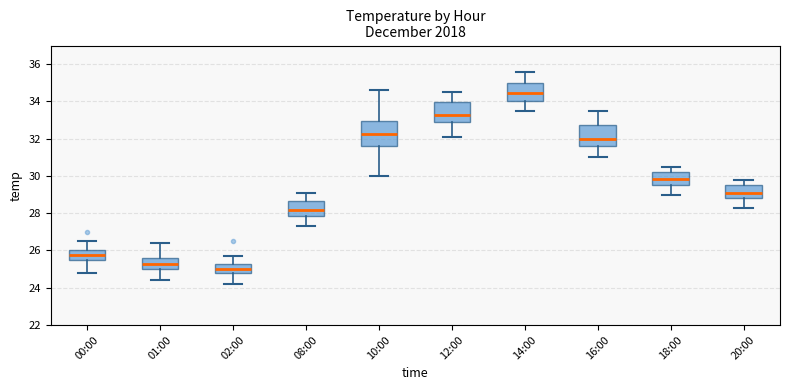

Reading left to right, read every box against the y-axis: the position of its median line, the range the box covers, and the ends of its whiskers. The values are not printed on the chart, so give them approximately, as read against the axis.

00:00: median 25.8, box 25.6 to 26.0, whiskers 24.8 to 26.6
01:00: median 25.4, box 25.0 to 25.6, whiskers 24.4 to 26.4
02:00: median 25.0, box 24.8 to 25.2, whiskers 24.2 to 25.8
08:00: median 28.2, box 27.8 to 28.6, whiskers 27.4 to 29.2
10:00: median 32.2, box 31.6 to 33.0, whiskers 30.0 to 34.6
12:00: median 33.2, box 33.0 to 34.0, whiskers 32.2 to 34.6
14:00: median 34.4, box 34.0 to 35.0, whiskers 33.6 to 35.6
16:00: median 32.0, box 31.6 to 32.8, whiskers 31.0 to 33.6
18:00: median 29.8, box 29.6 to 30.2, whiskers 29.0 to 30.6
20:00: median 29.2, box 28.8 to 29.6, whiskers 28.4 to 29.8